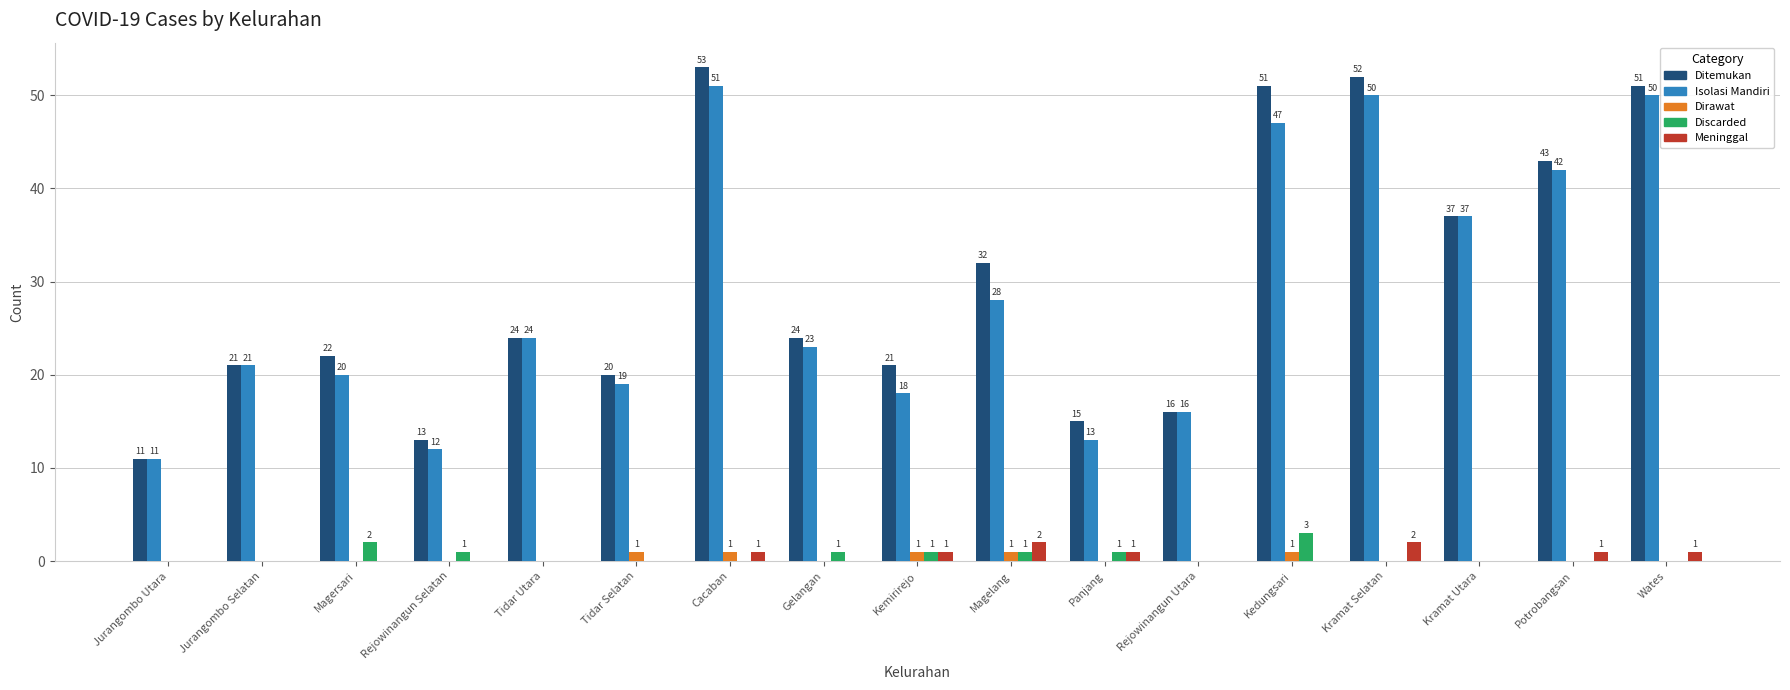

Are the bars horizontal?

No